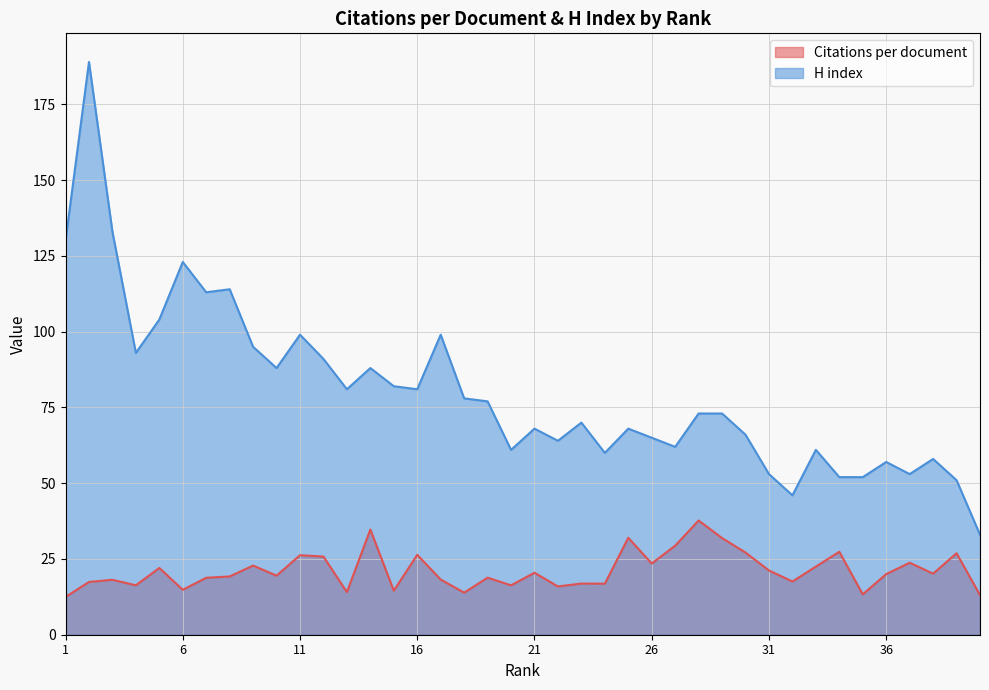

The value of H index at 37 is 36.7. True or false?

False